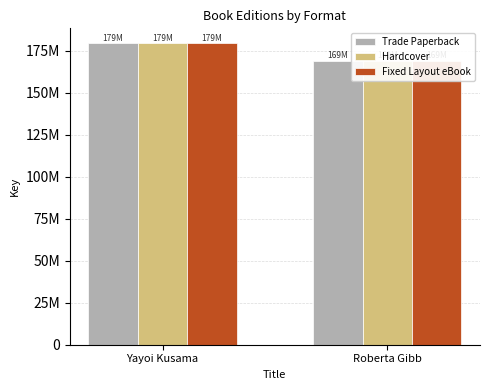

How many bars are there in each group?

3